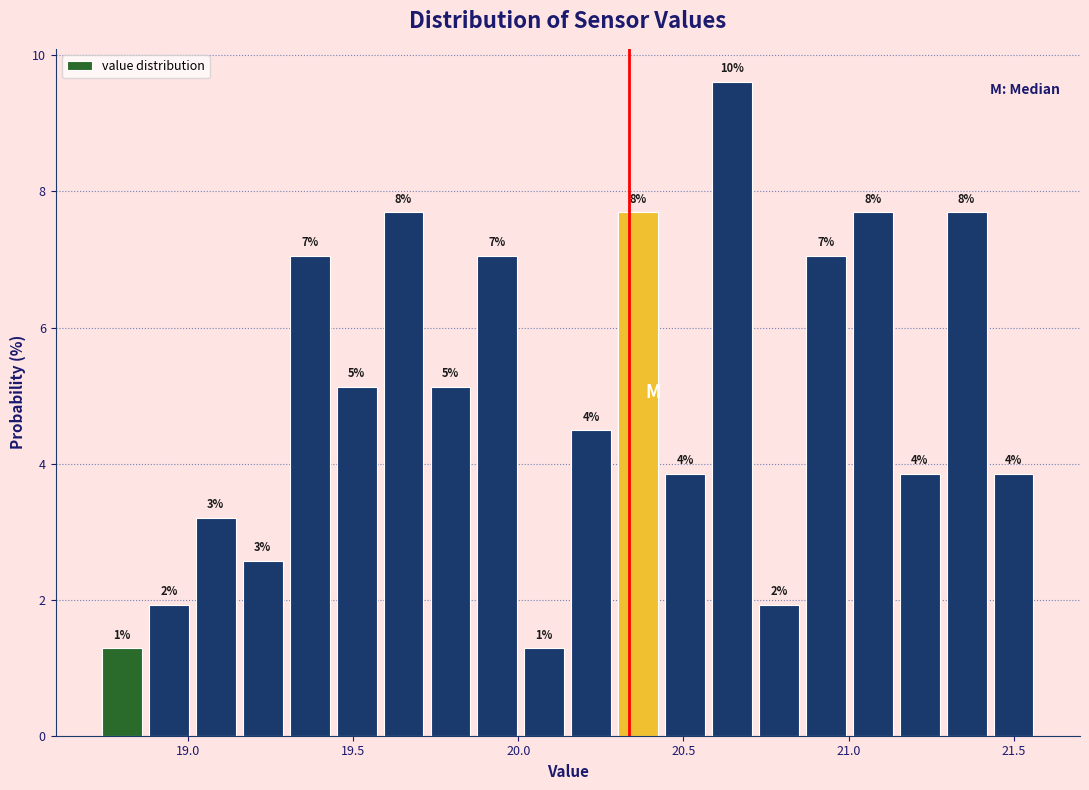

Read against the x-axis, roughly where is the centre of the tallest bar?

20.65